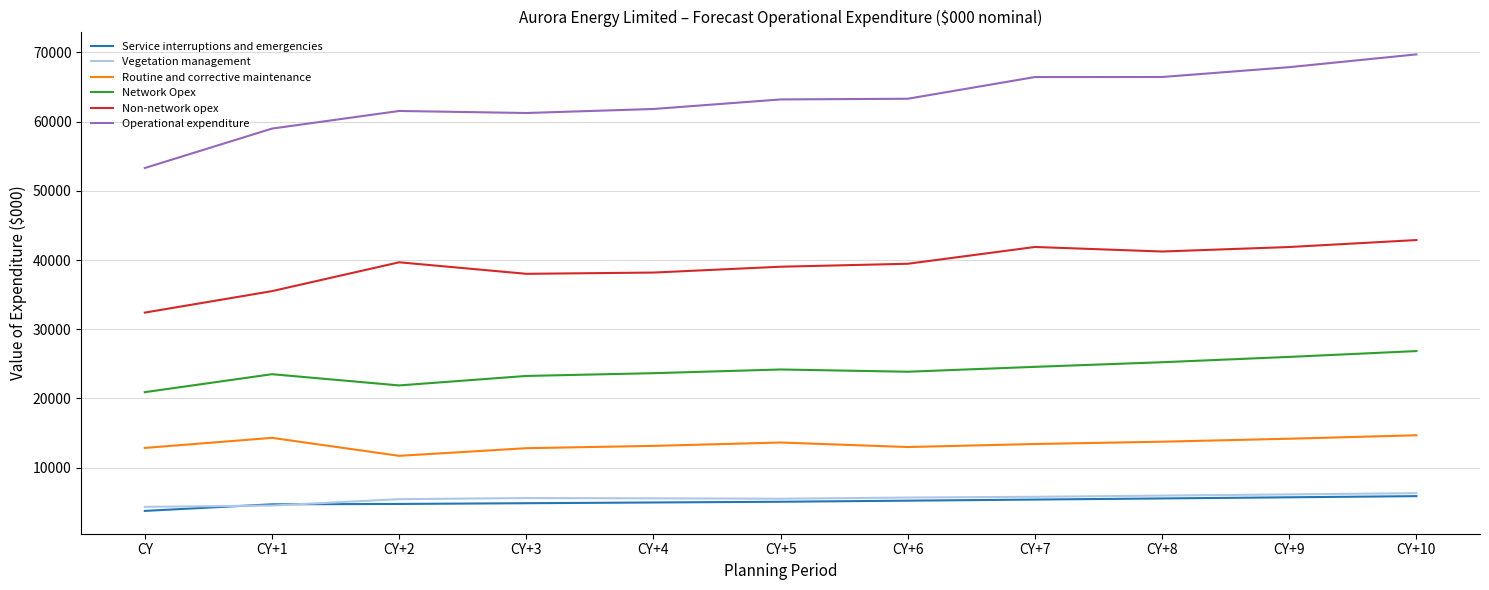

Which category has the lowest value in the Non-network opex series?

CY